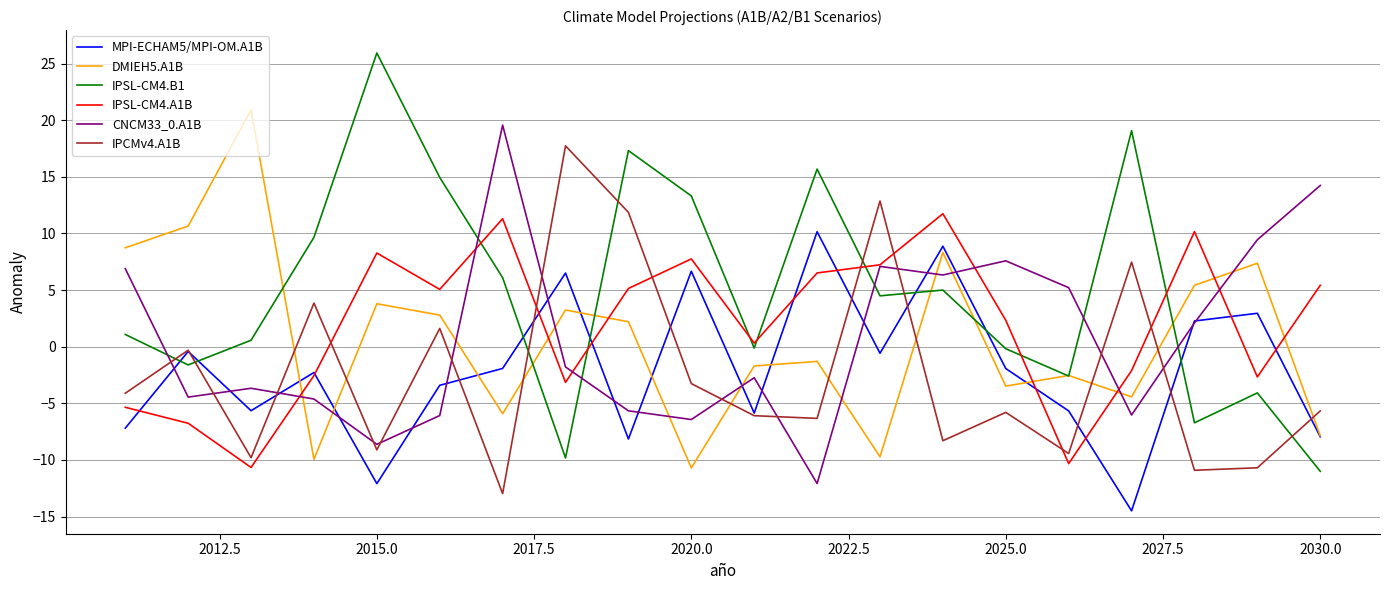

What is the lowest value of the CNCM33_0.A1B series?

-12.1